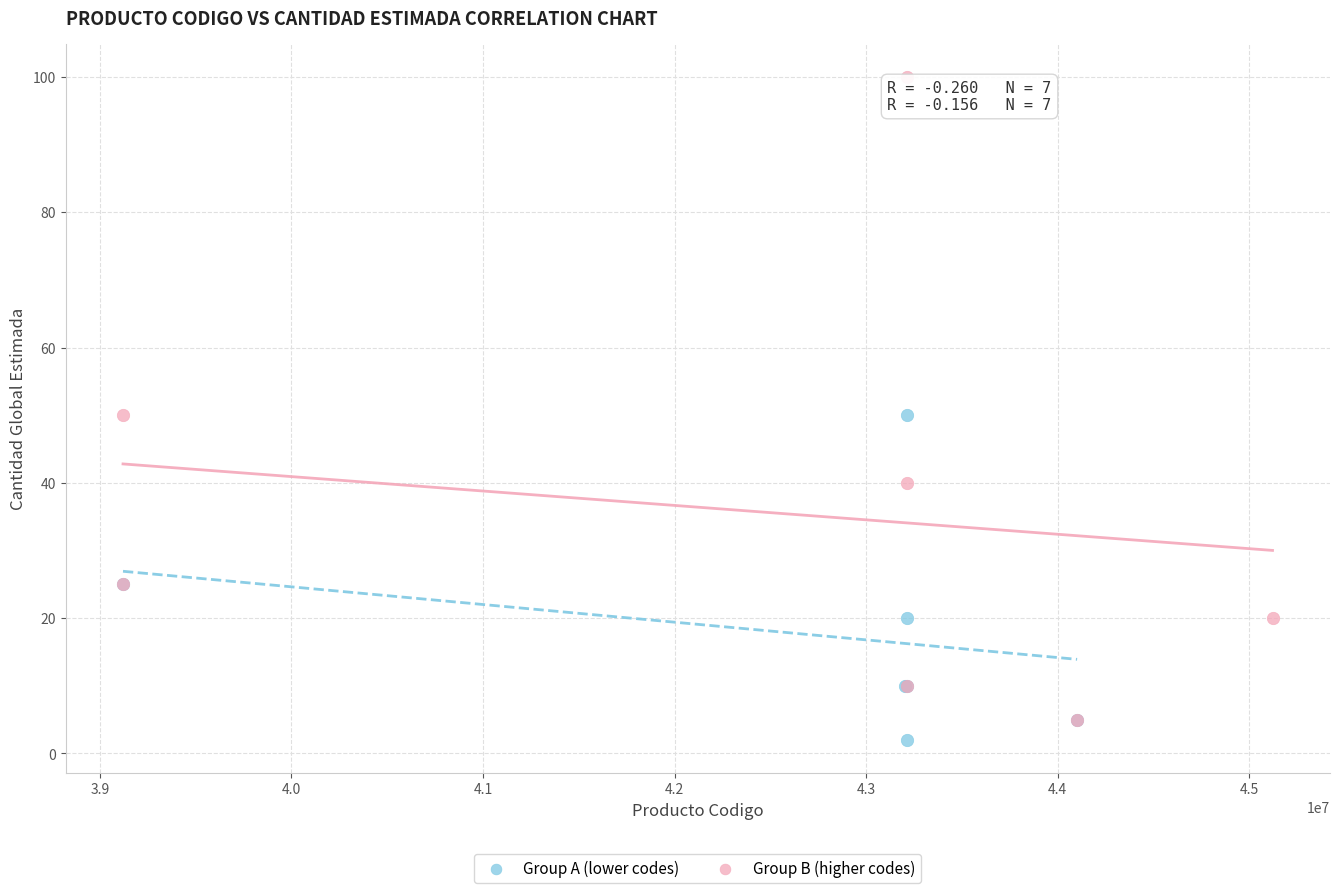

Which series has the widest spread of Y values?

Group B (higher codes)